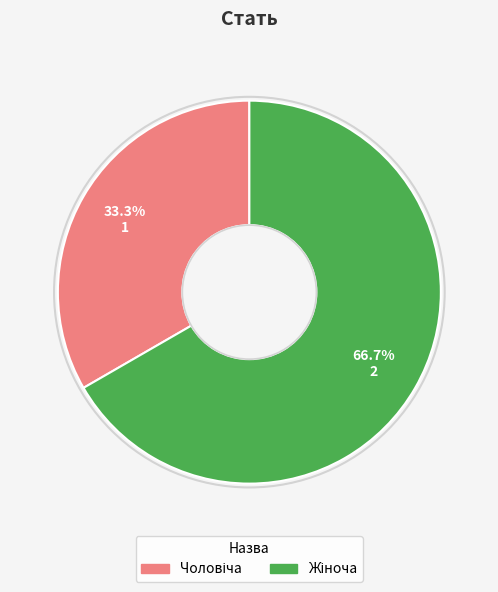

Is there a majority slice in this chart?

Yes